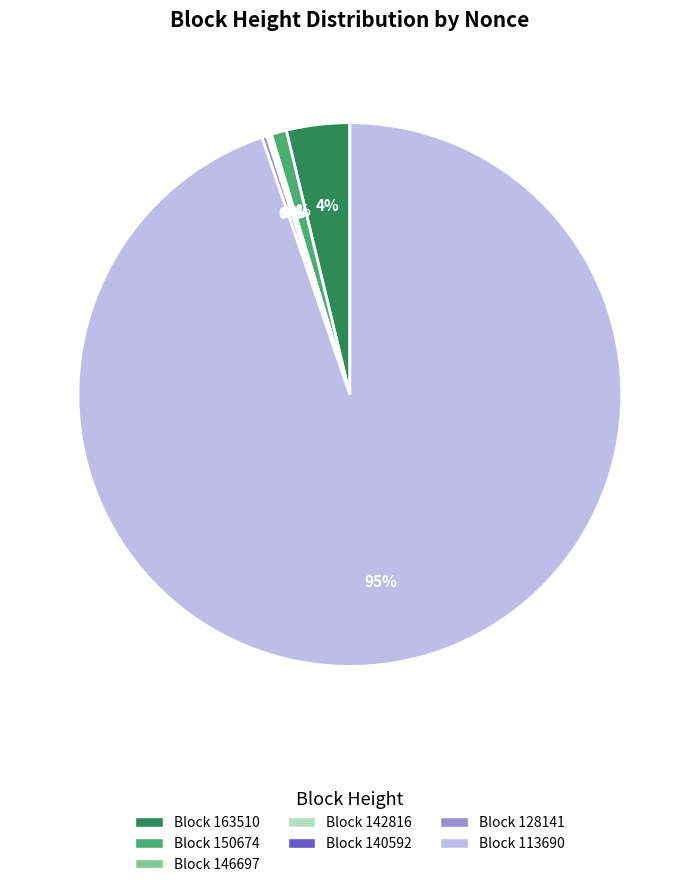

To the nearest percent, what is the difference between the largest and smallest slice percentages?

95%